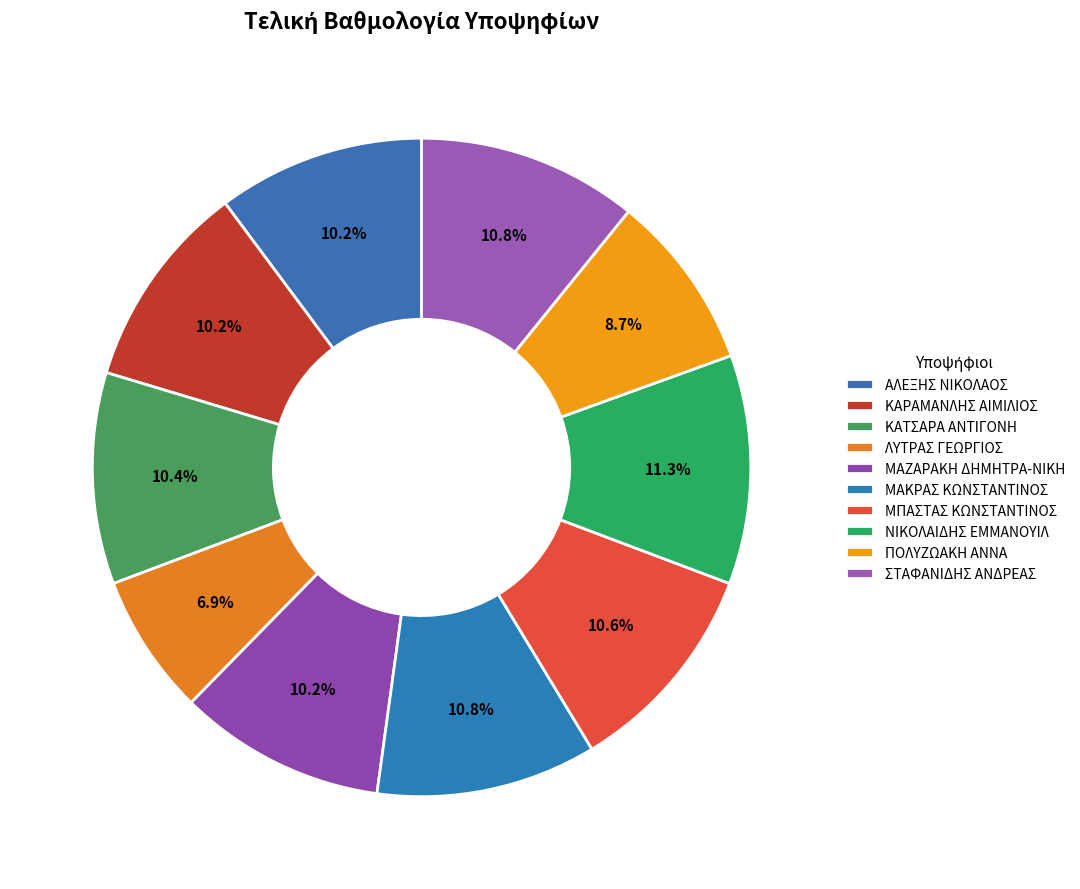

The ΑΛΕΞΗΣ ΝΙΚΟΛΑΟΣ slice represents 19% of the pie. True or false?

False